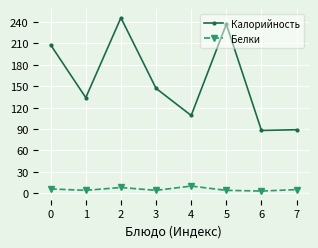

How many lines are shown in the chart?

2